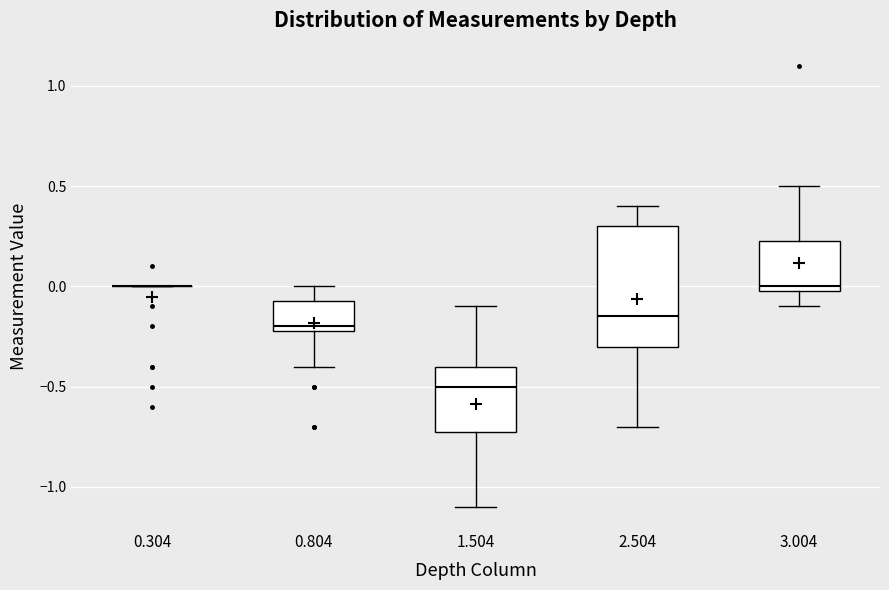

Reading left to right, transcribe this box plot: for each box, give where its median line is, the range the box spans, and where its two whiskers end, as read against the y-axis. The values are not printed on the chart, so give them approximately, as read against the axis.

0.304: box collapsed to a line at 0.00, whiskers 0.00 to 0.00
0.804: median -0.20 (just above the box's lower edge), box -0.20 to -0.05, whiskers -0.40 to 0.00
1.504: median -0.50, box -0.70 to -0.40, whiskers -1.10 to -0.10
2.504: median -0.15, box -0.30 to 0.30, whiskers -0.70 to 0.40
3.004: median 0.00 (just above the box's lower edge), box 0.00 to 0.25, whiskers -0.10 to 0.50